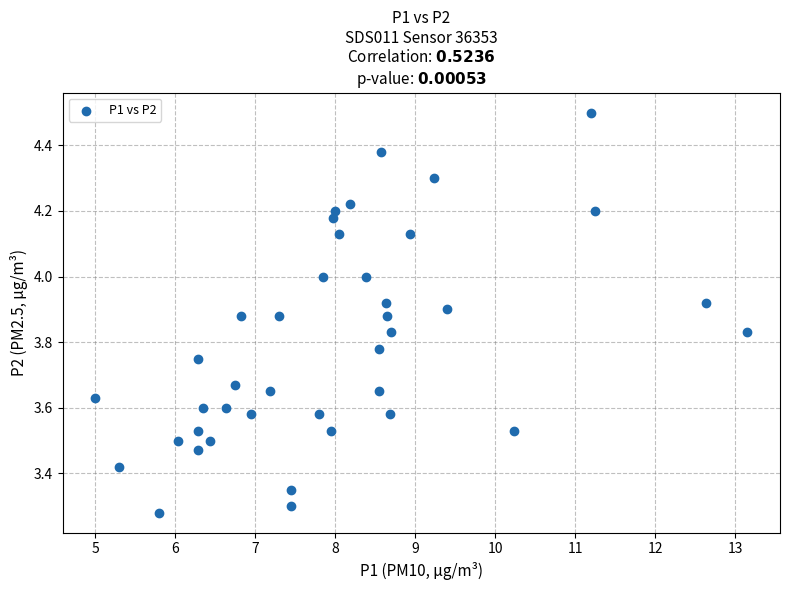

What is the range of Y values (max minus min)?

1.2